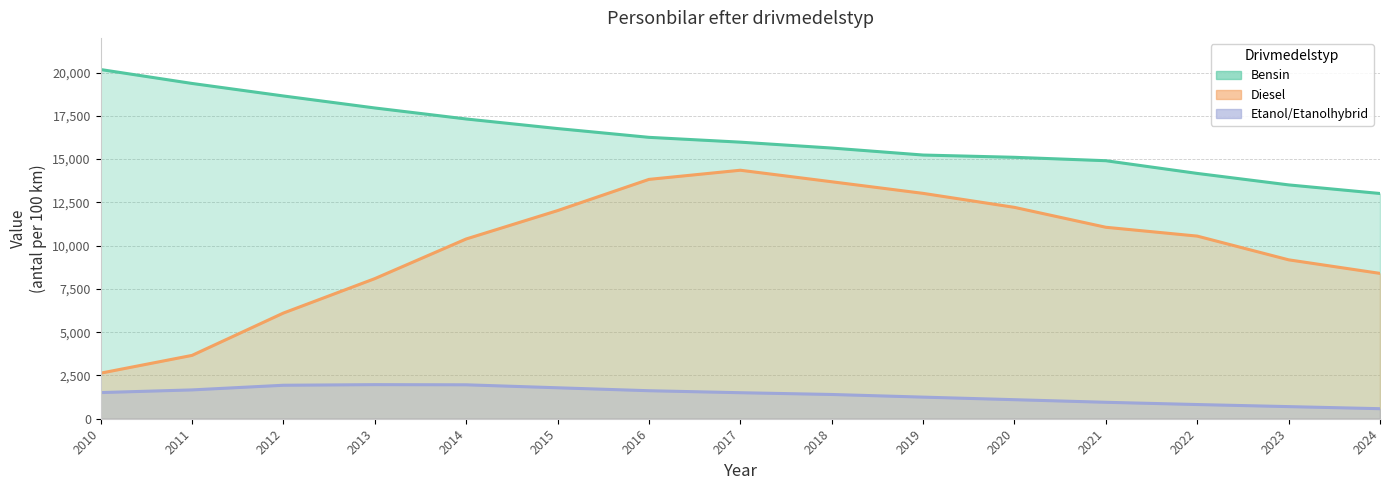

How many series are shown in this chart?

3